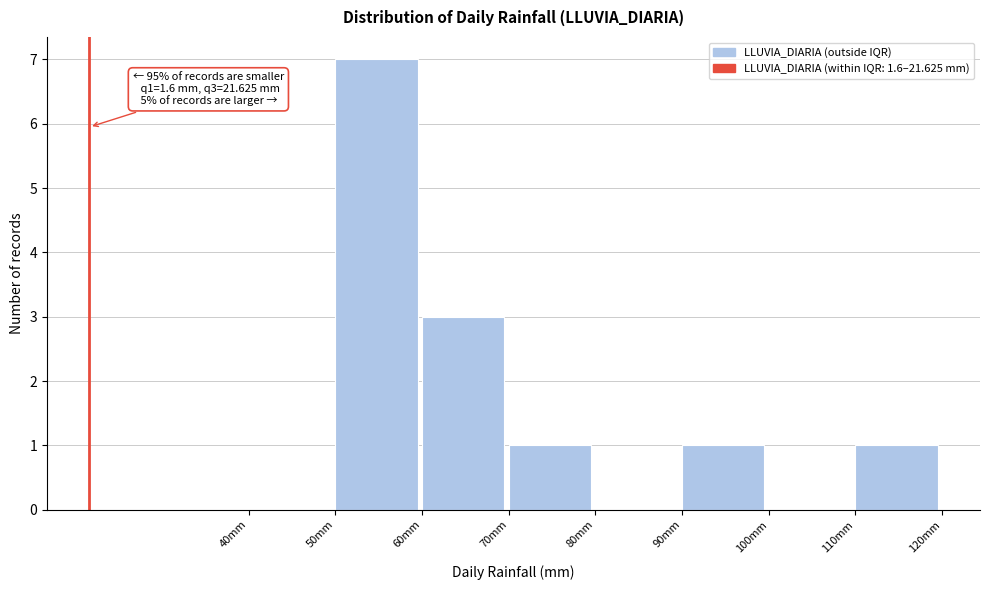

Over which range of the x-axis is the bar tallest?

50 to 60